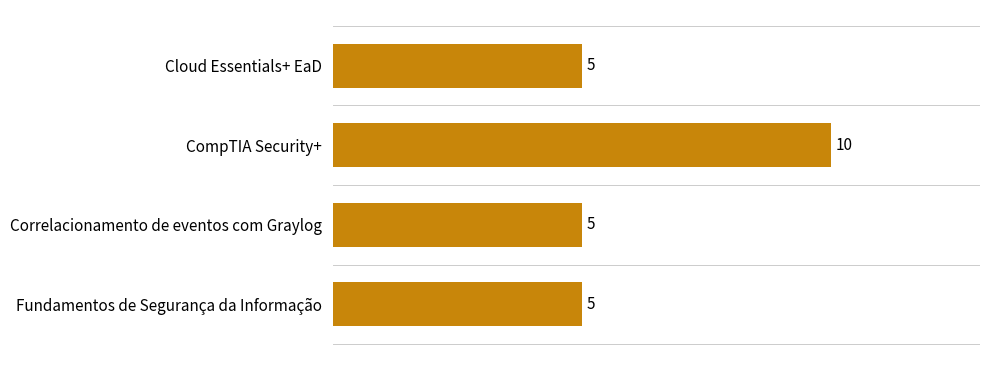

Reading top to bottom, list all the values displayed in this chart.

Cloud Essentials+ EaD=5	CompTIA Security+=10	Correlacionamento de eventos com Graylog=5	Fundamentos de Segurança da Informação=5